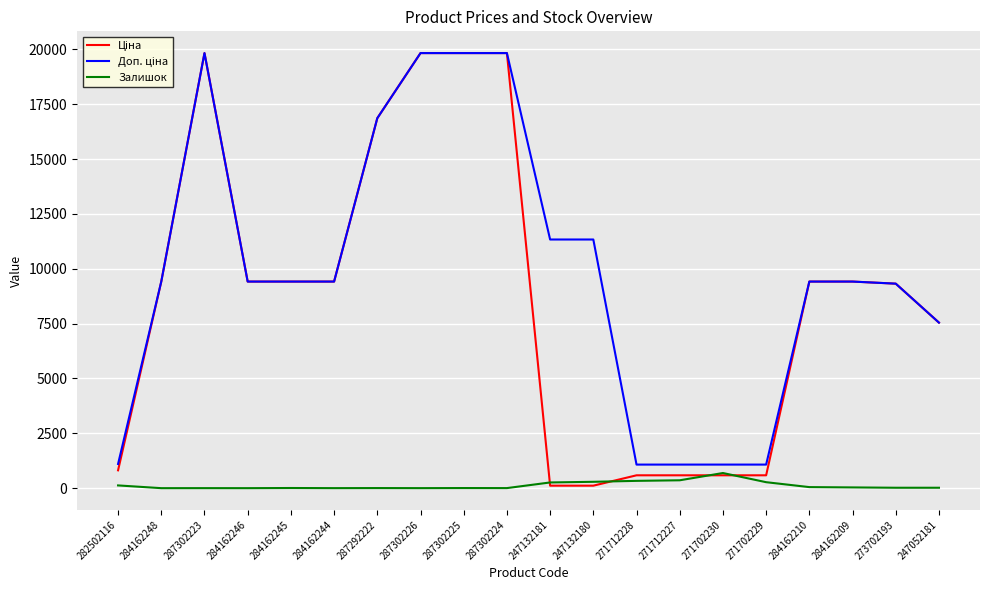

What is the greatest value displayed?

19831.1